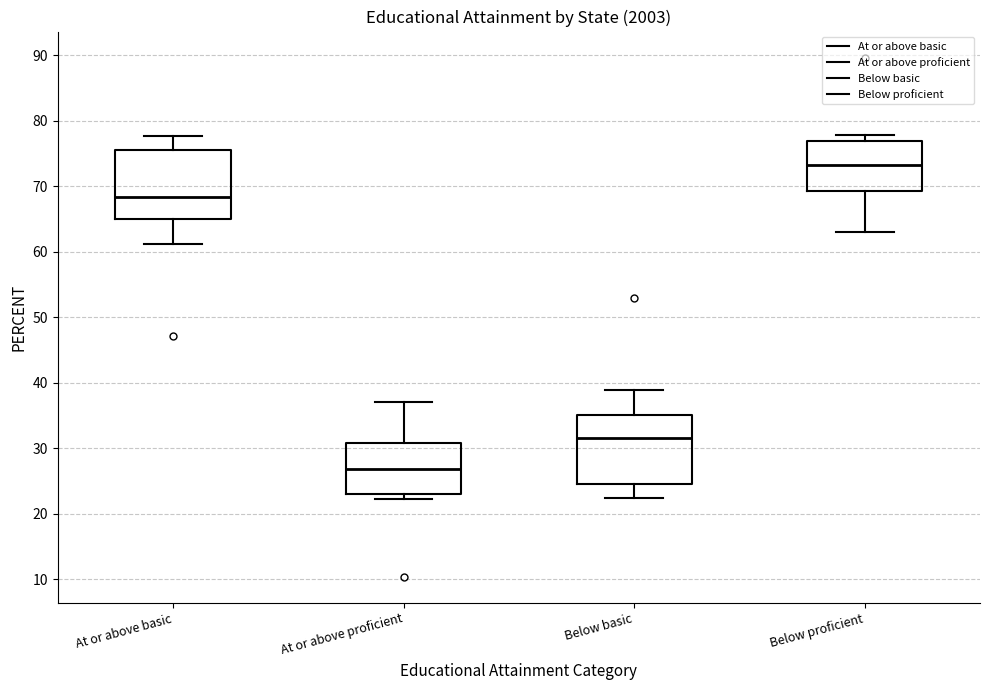

Where is the upper edge of the box for At or above proficient on the y-axis? The values are not printed on the chart, so give them approximately, as read against the axis.

31